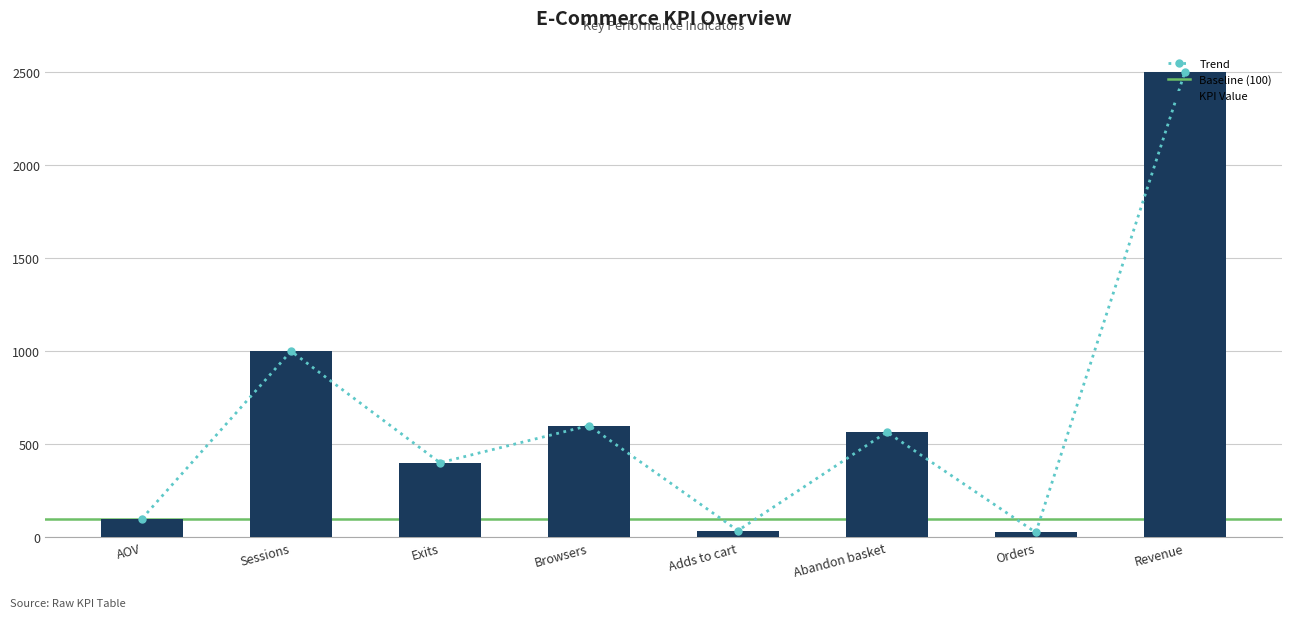

Between Abandon basket and Orders, which is larger?

Abandon basket